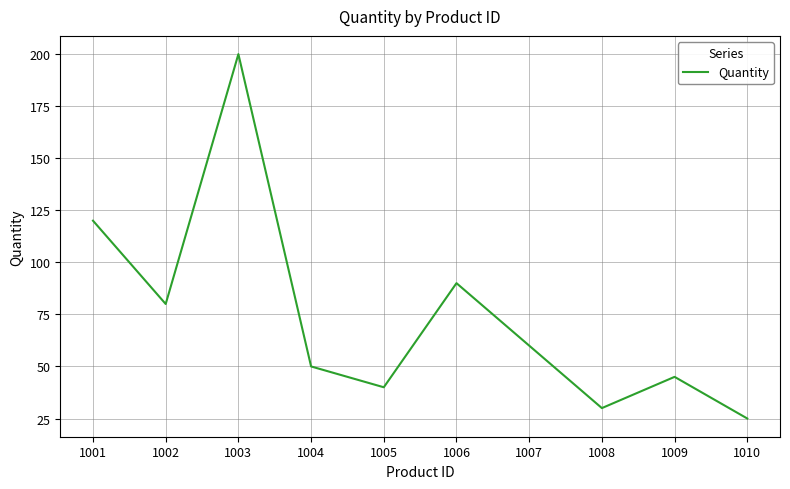

Reading left to right, what are all the values shown in this chart?

1001=120	1002=80	1003=200	1004=50	1005=40	1006=90	1007=60	1008=30	1009=45	1010=25